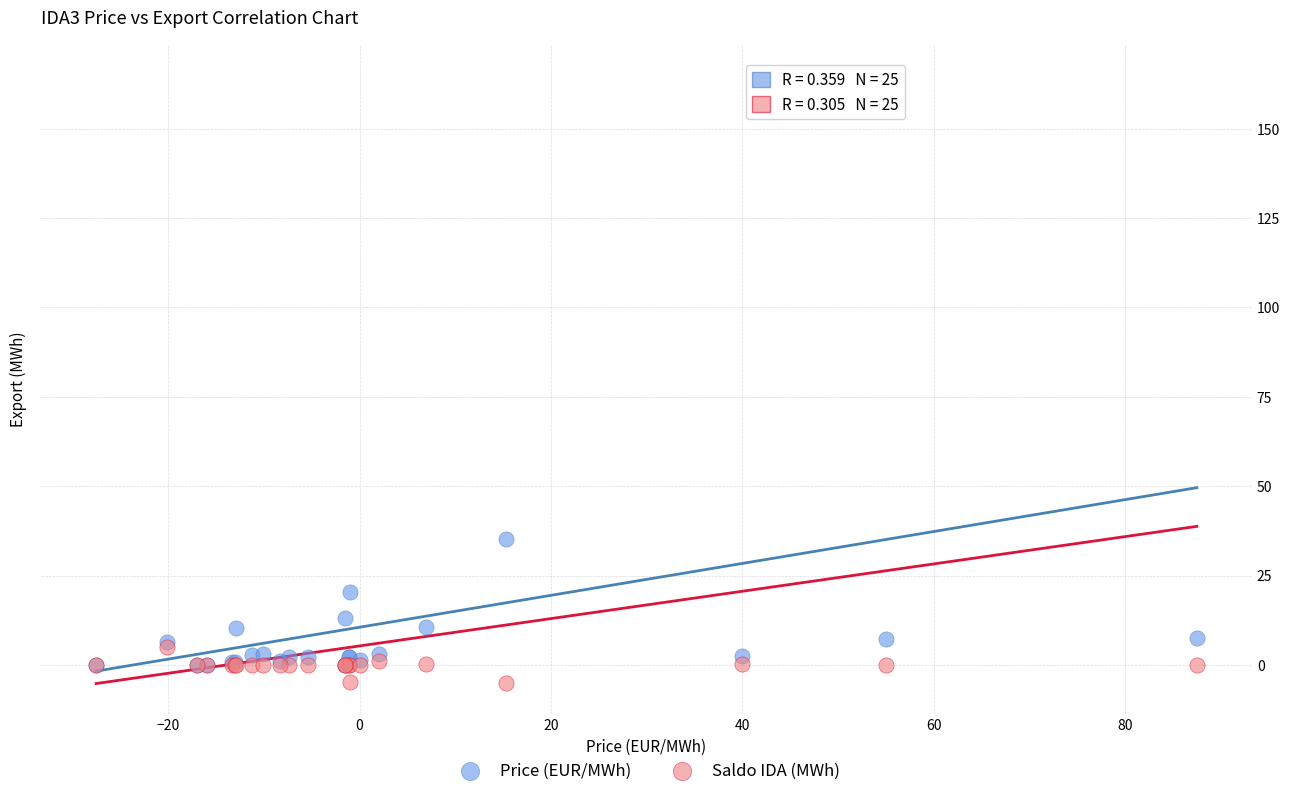

In the Saldo IDA (MWh) series, what Y value is closest to 80?

5.1